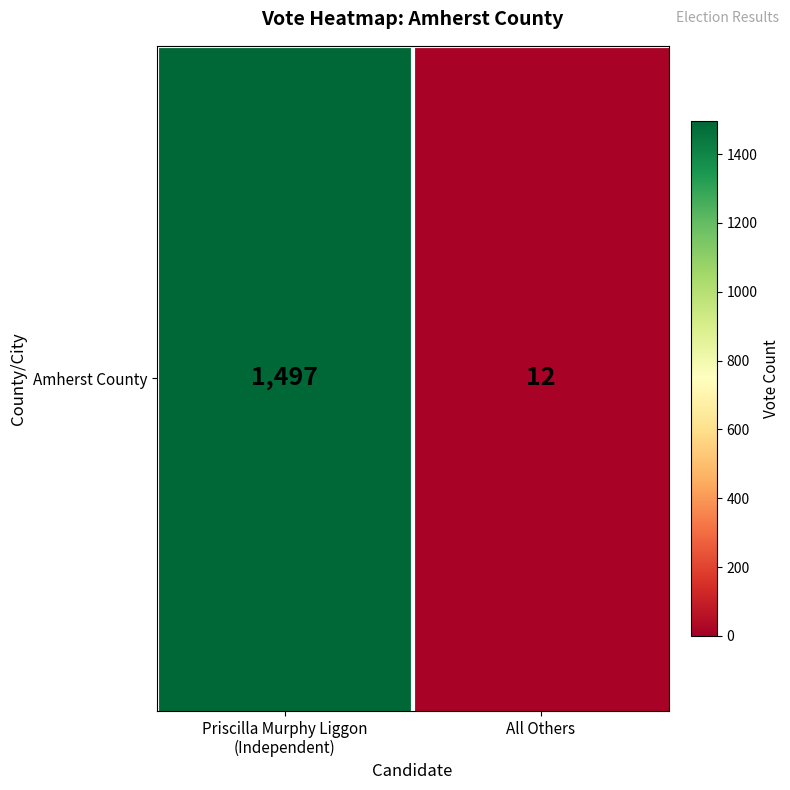

The value at All Others is 12. True or false?

True